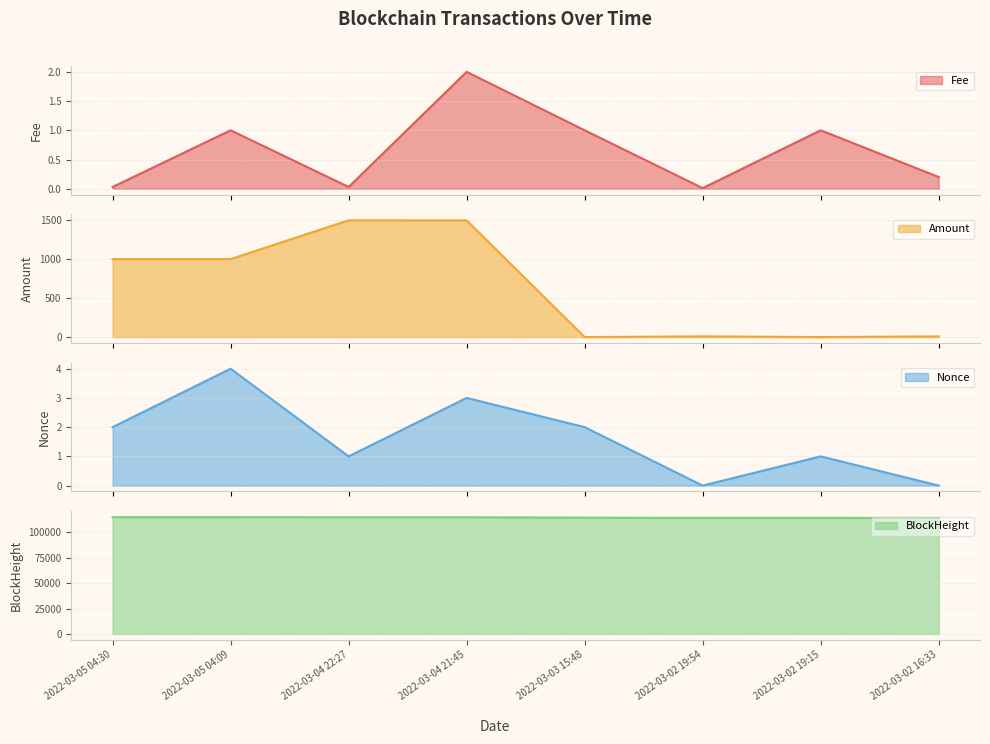

What is the sum of all BlockHeight values?

915817